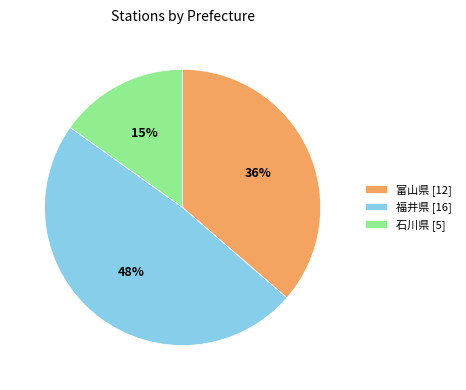

What is the largest slice in the pie chart?

福井県 [16]